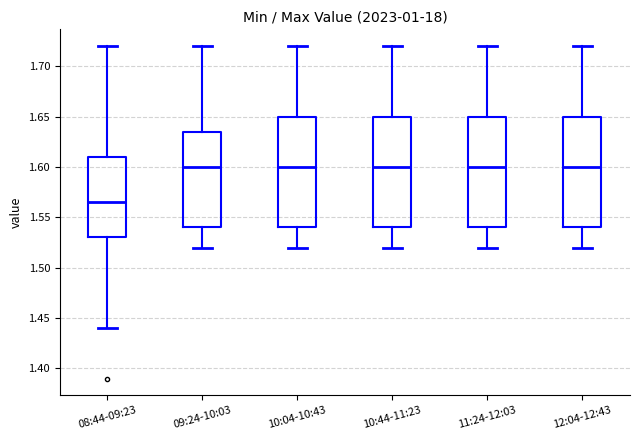

Where does the median line of the box for 09:24-10:03 sit on the y-axis? The values are not printed on the chart, so give them approximately, as read against the axis.

1.600